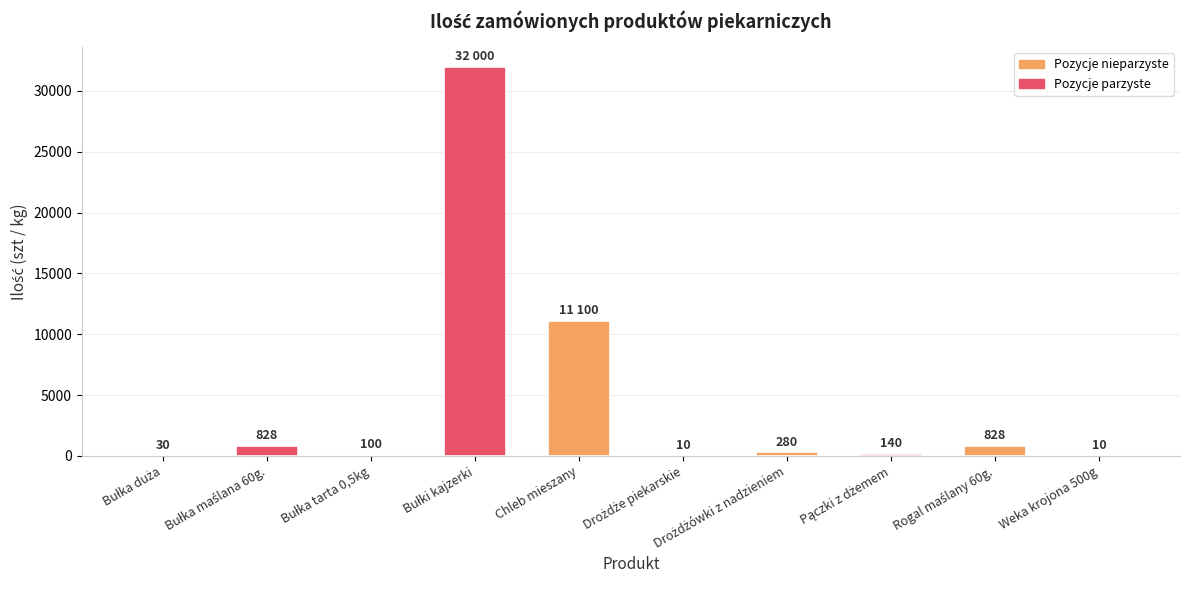

At which label is the value closest to 16005?

Chleb mieszany